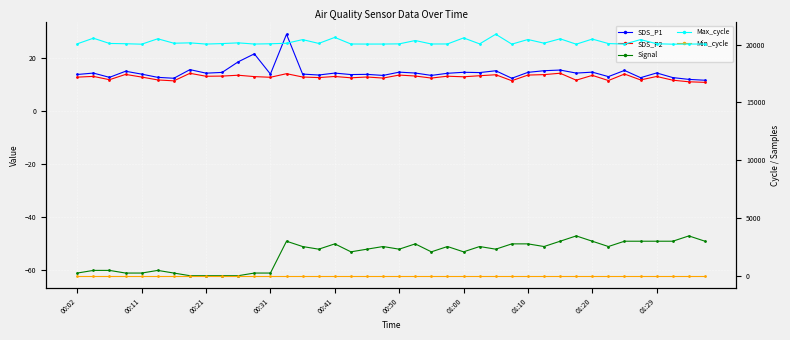

In SDS_P2, how many points are lower than both neighbors (excluding endpoints)?

13